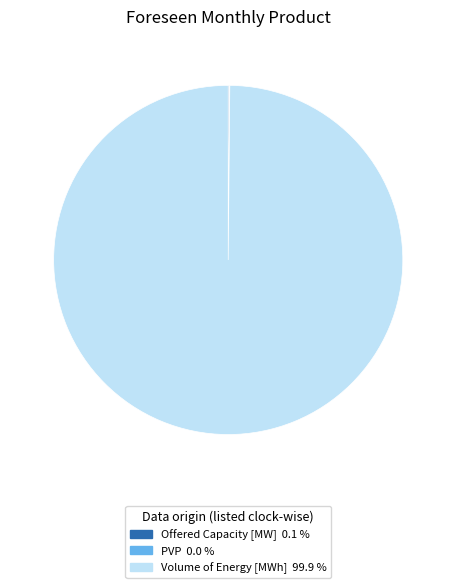

Is there any slice that represents more than half of the pie?

Yes